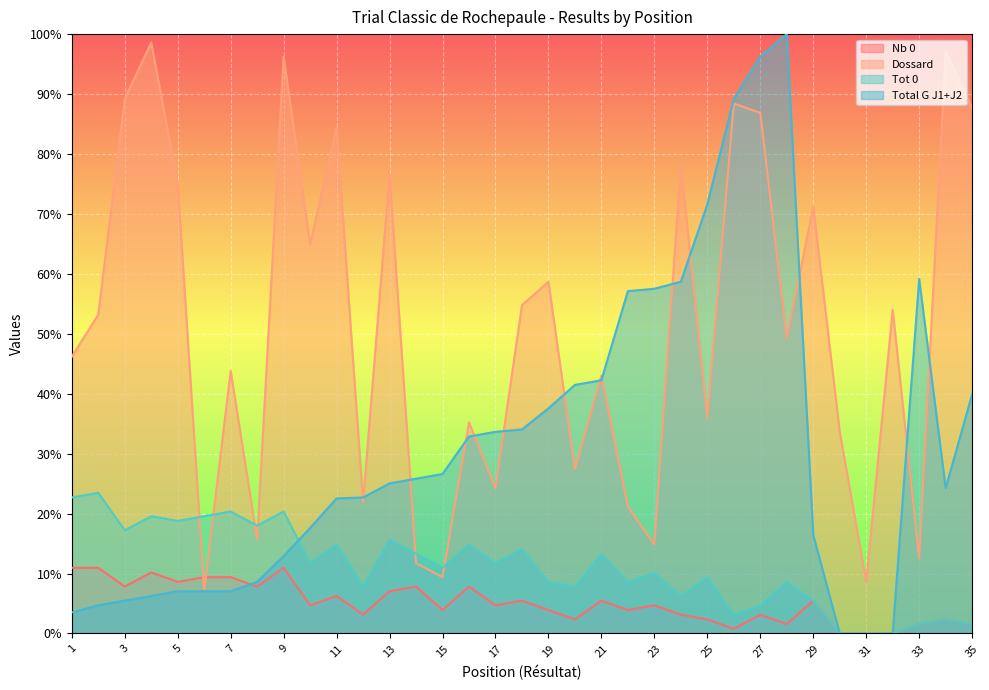

Where does the Tot 0 series first go above 10?

1